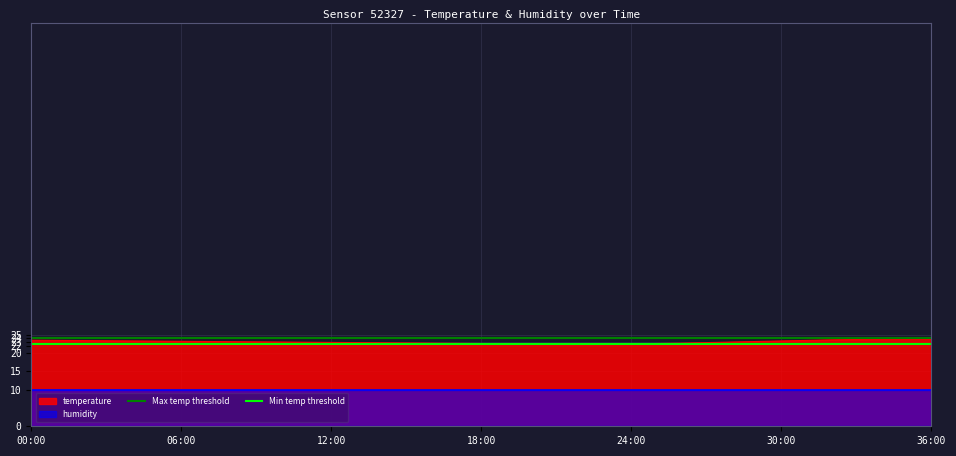

True or false: temperature has a value of 9.8 at 24:00.

False